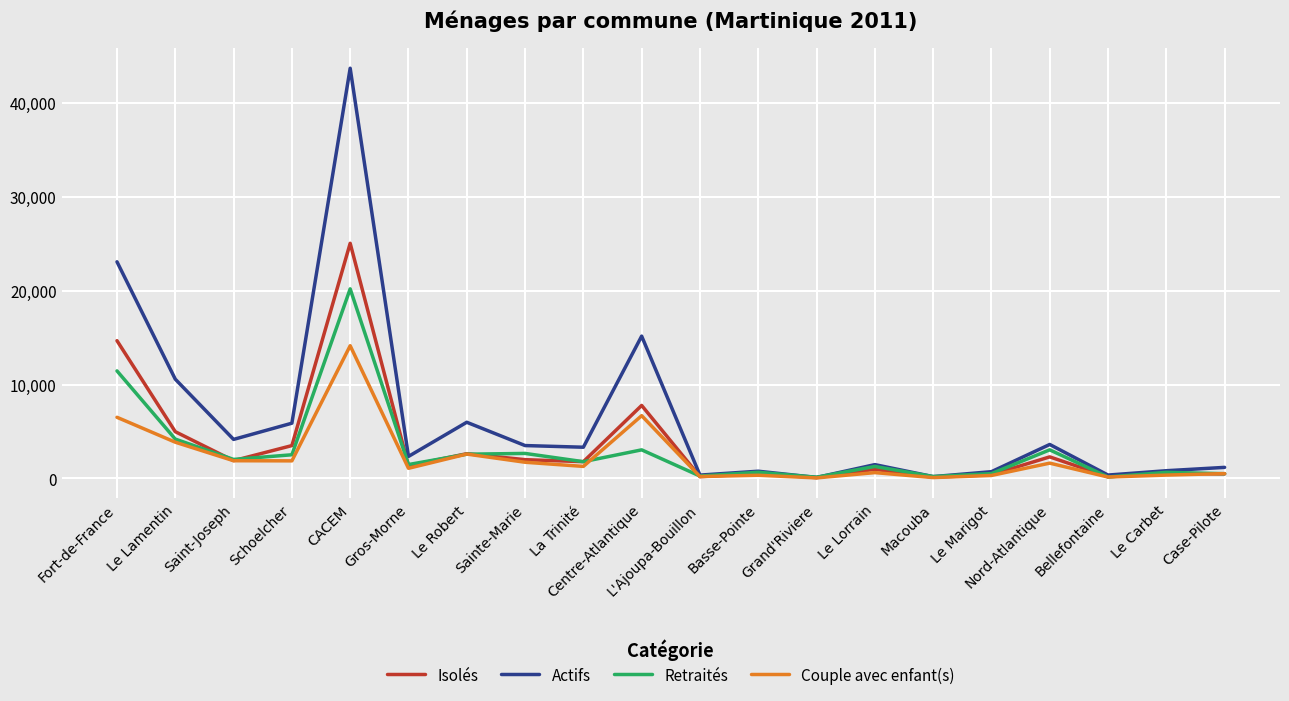

What is the minimum value for Retraités?

131.2